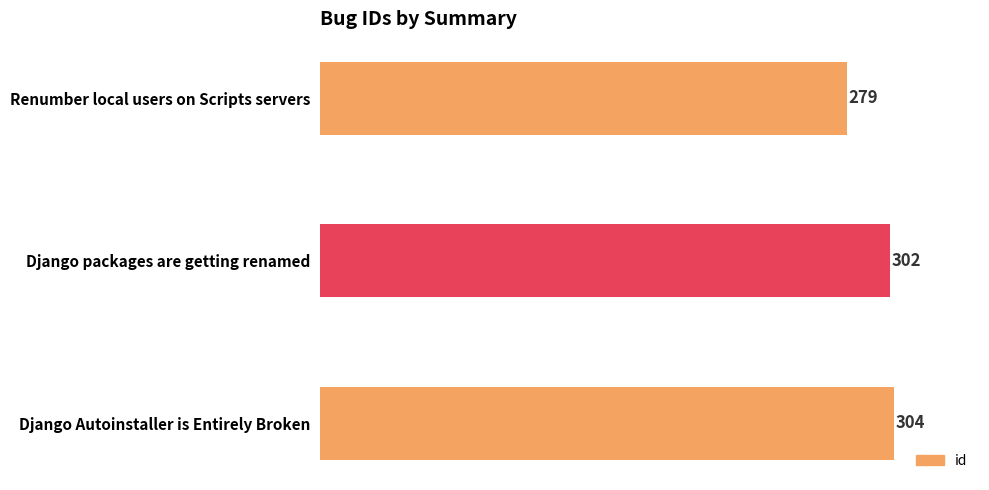

How many bars are there in total?

3